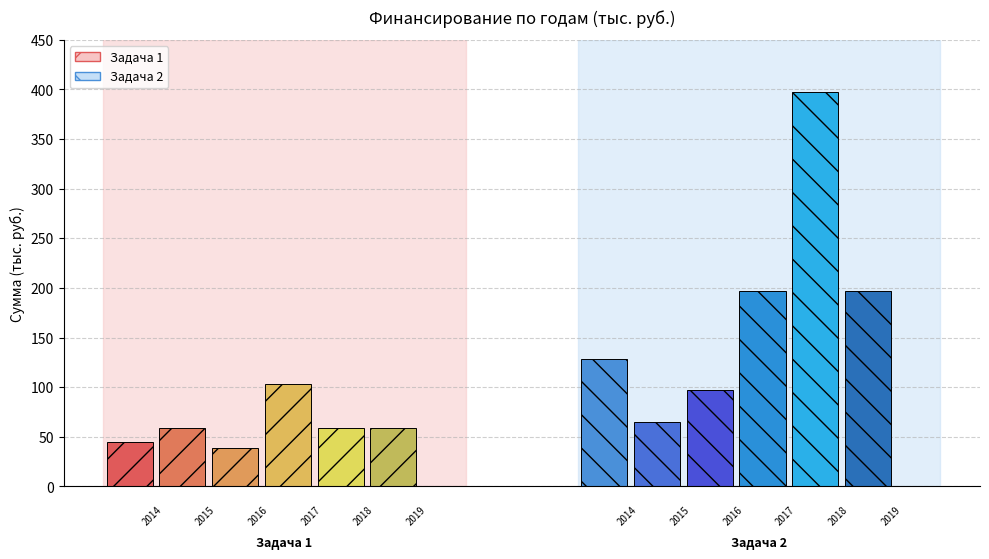

Which has a higher value, Задача 2 or Задача 1?

Задача 2